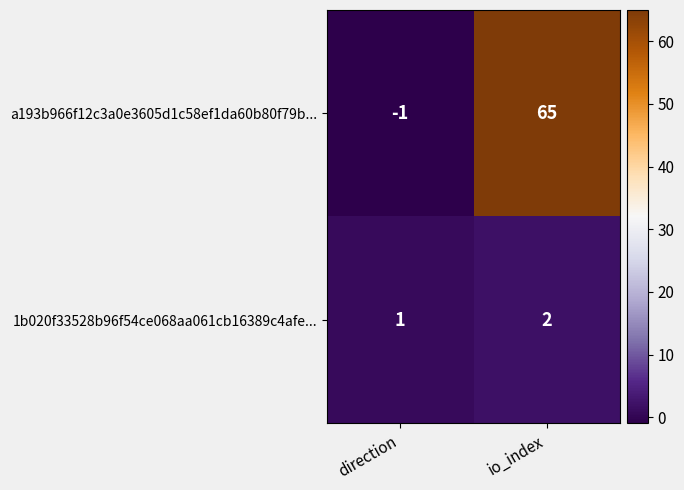

What is the smallest value displayed?

-1